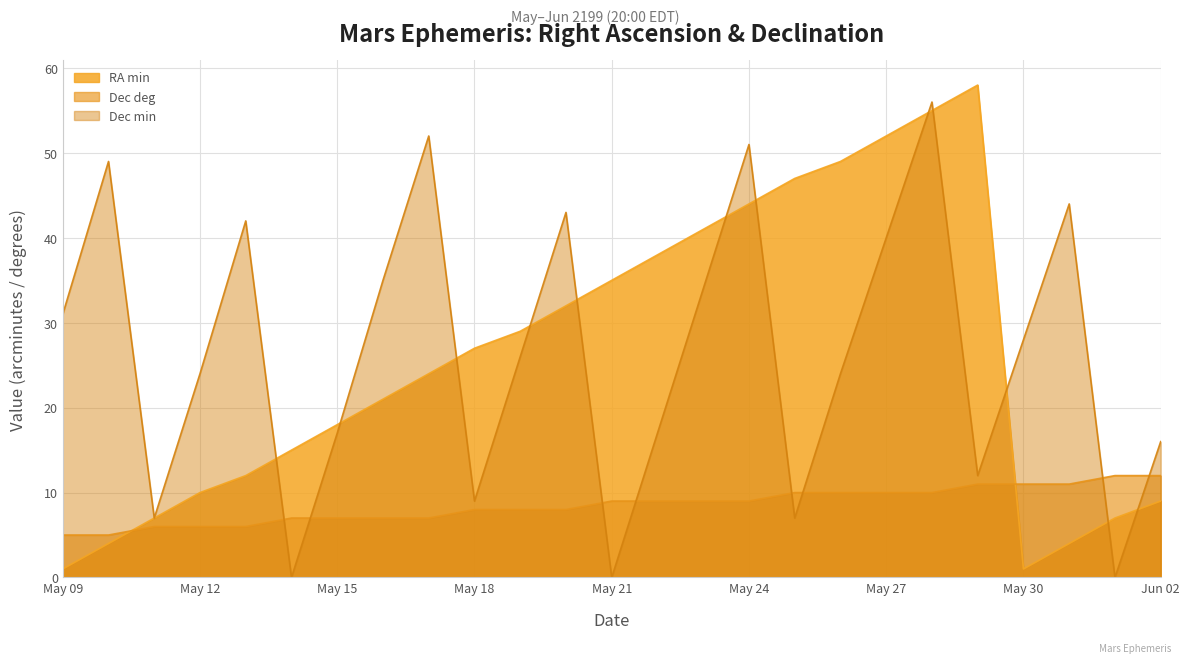

What is the difference between the second highest and second lowest values in the Dec min series?

52